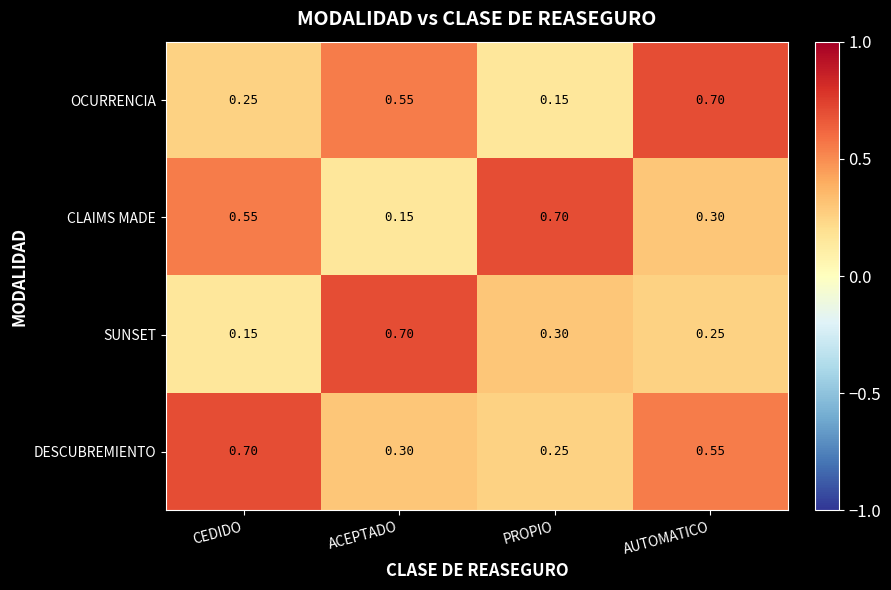

Between CEDIDO and PROPIO, which series saw the biggest shift?

DESCUBREMIENTO